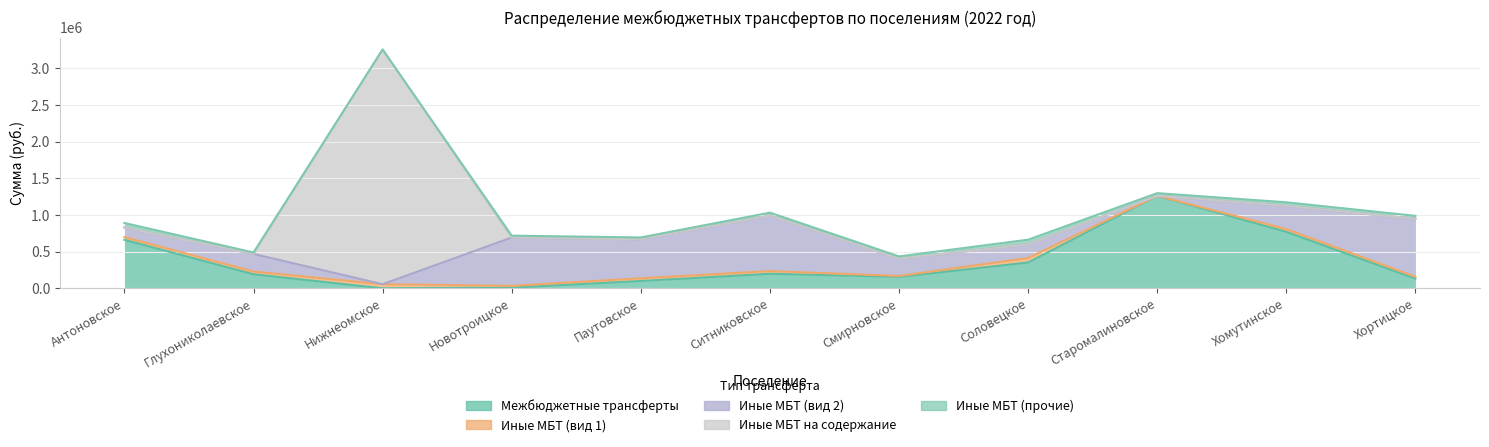

How many data points in Межбюджетные трансферты are above 191760?

5